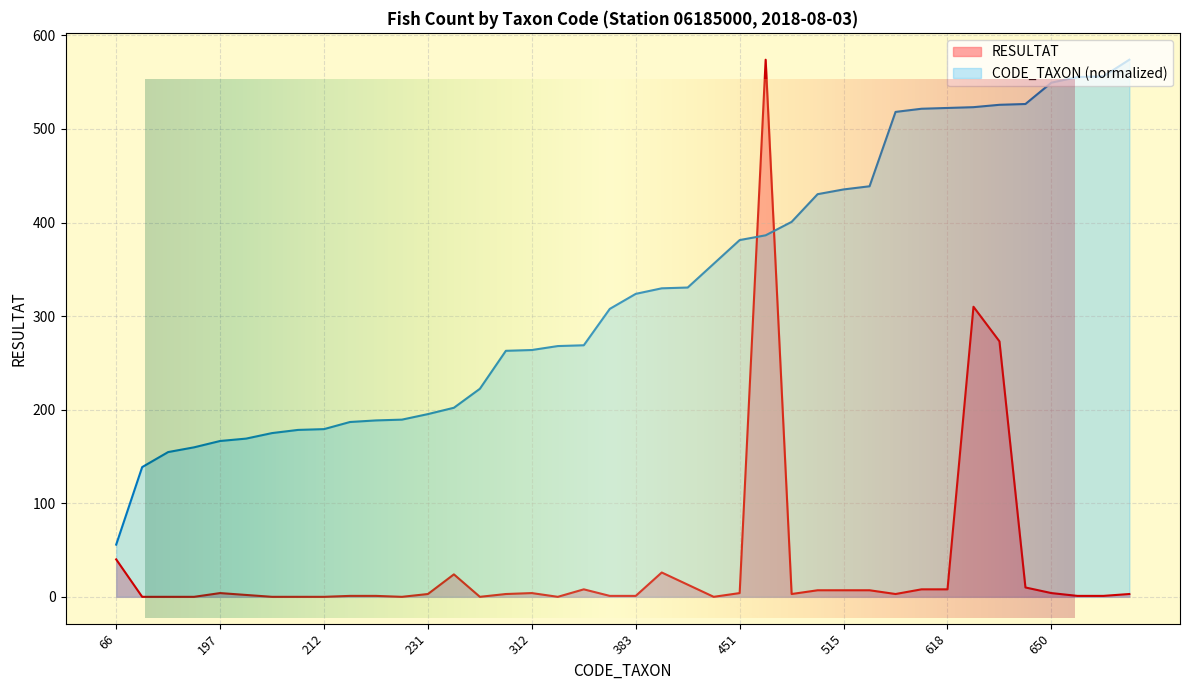

At which category is the sum across all series the highest?

457